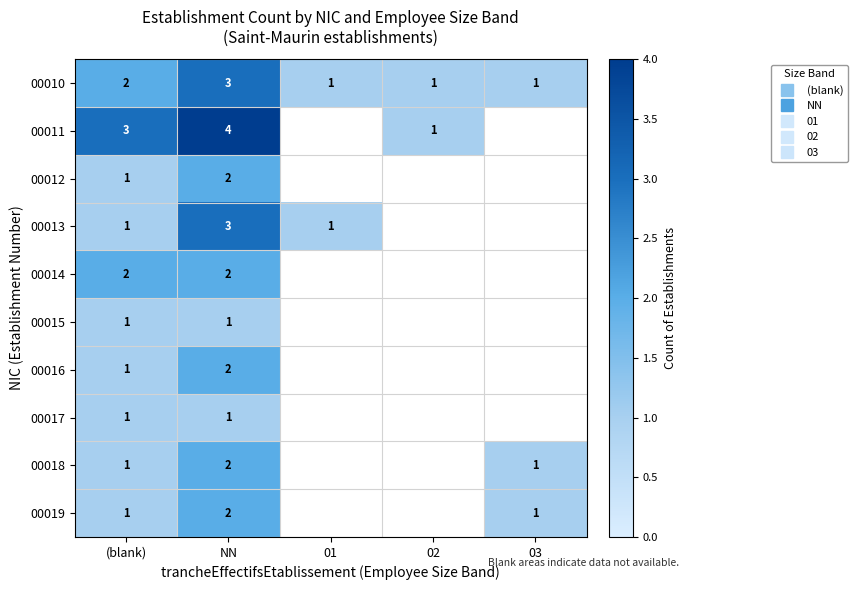

Which series has the largest range (max minus min)?

00011